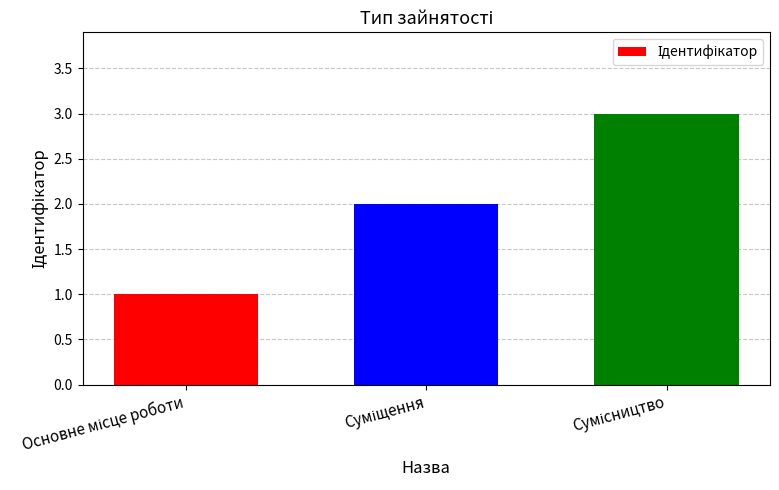

What is the maximum value shown in the chart?

3